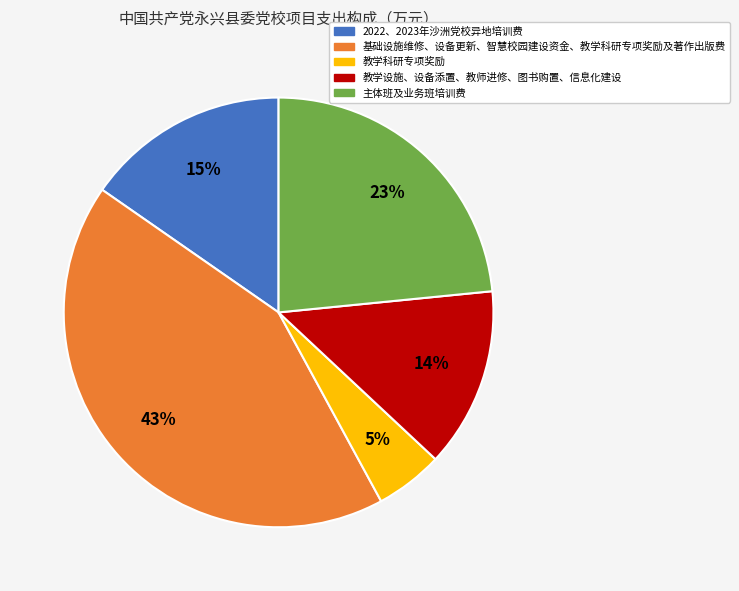

Count the number of slices in the pie.

5